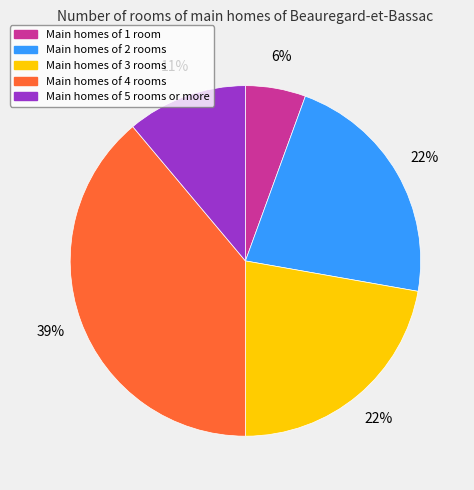

Is there any slice that represents more than half of the pie?

No